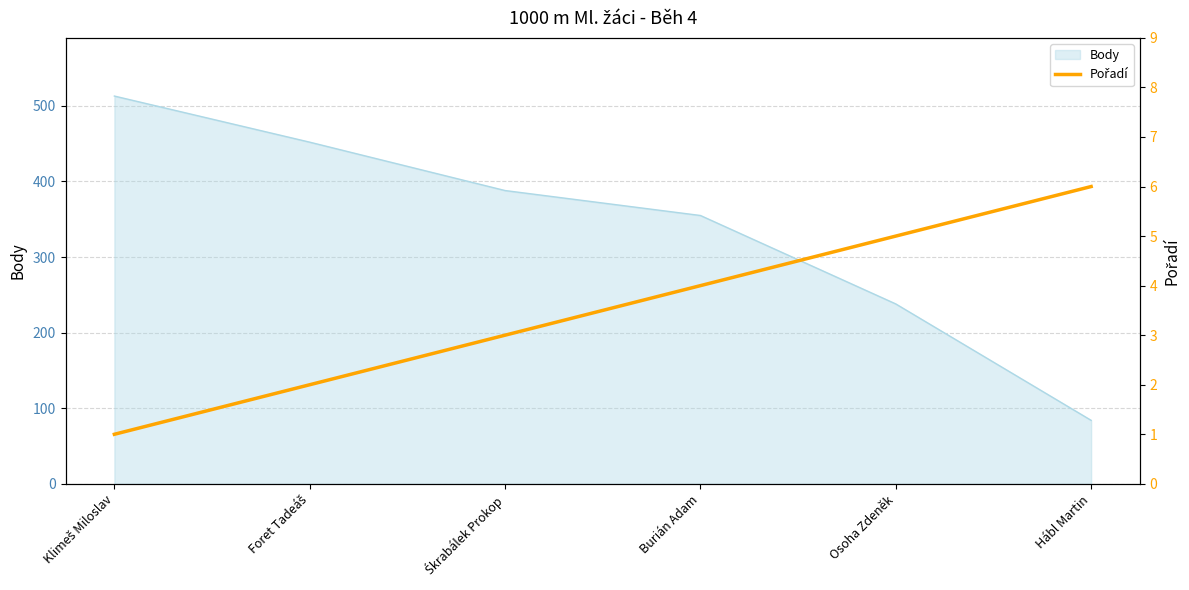

The Body series shows 238 at Osoha Zdeněk. True or false?

True